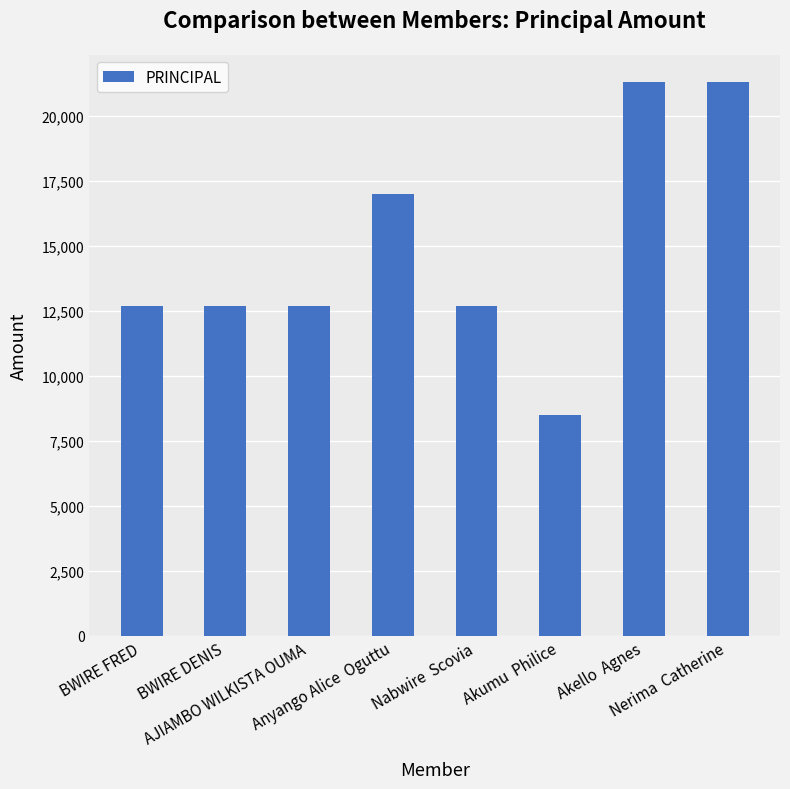

Reading right to left, list all the values displayed in this chart.

21300	21300	8500	12700	17000	12700	12700	12700